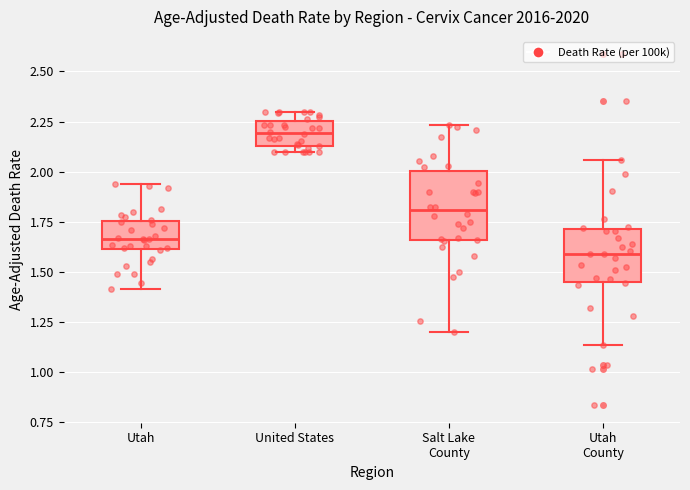

Which box is the tallest, from its lower edge to its upper edge?

Salt Lake County